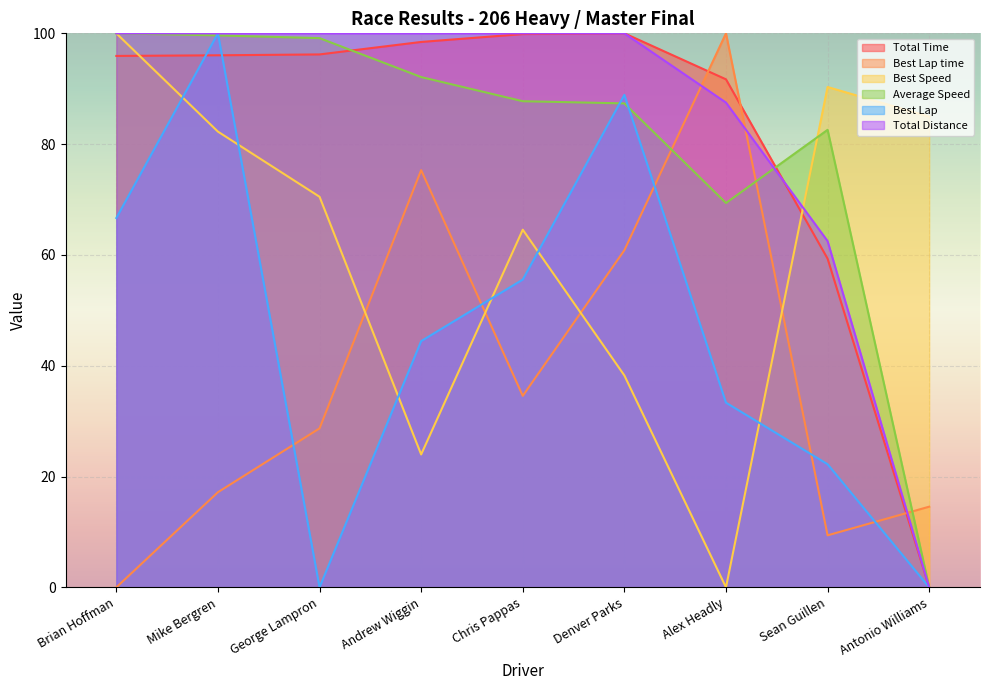

Which series has the largest total across all categories?

Total Distance